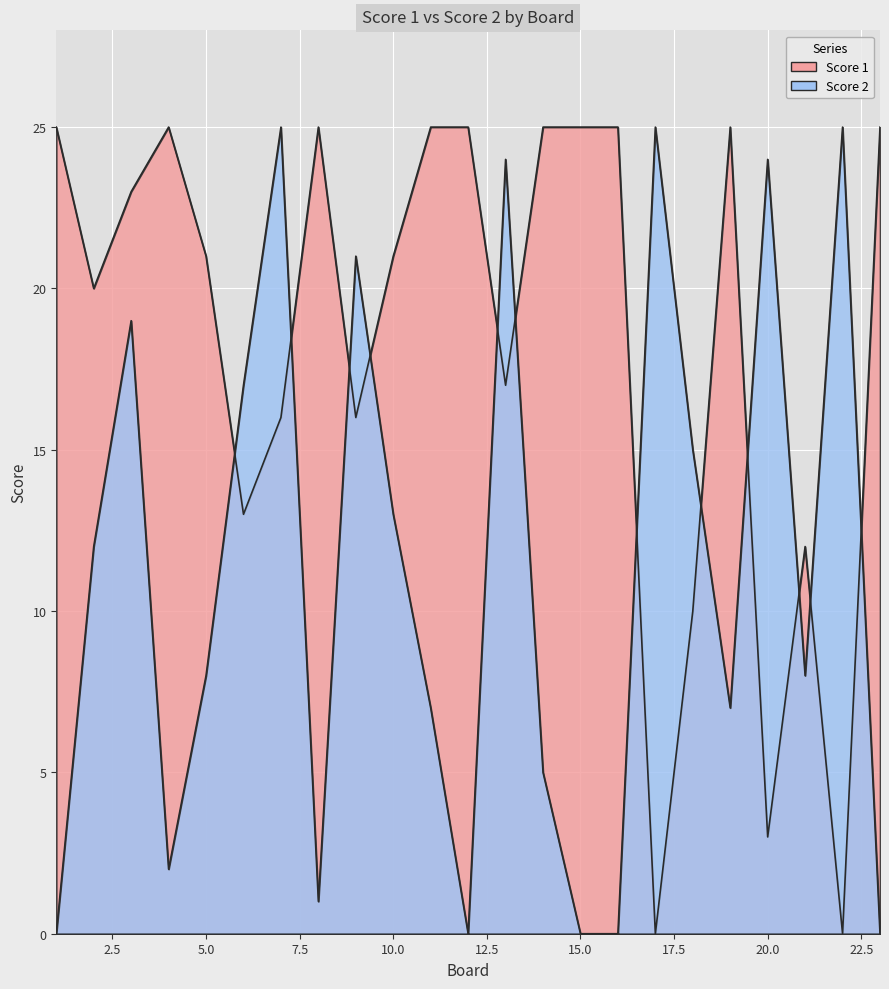

What is the total value across all series at 7?

41